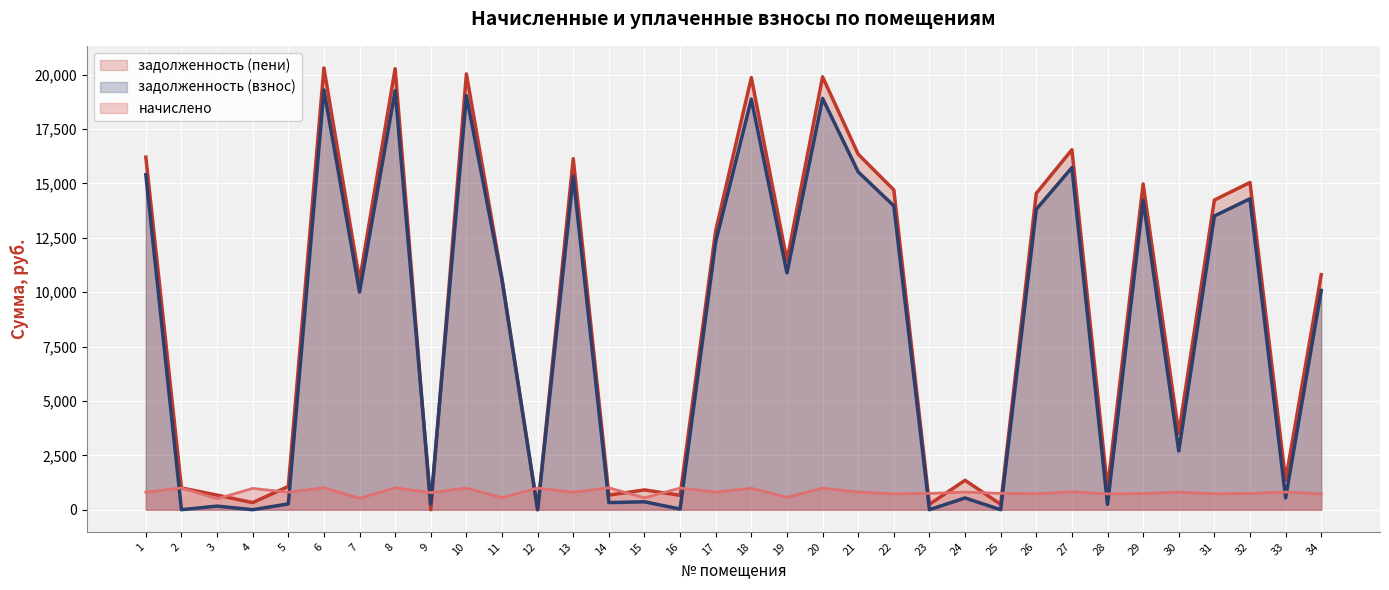

Between 15 and 24, which series saw the biggest shift?

задолженность (пени)